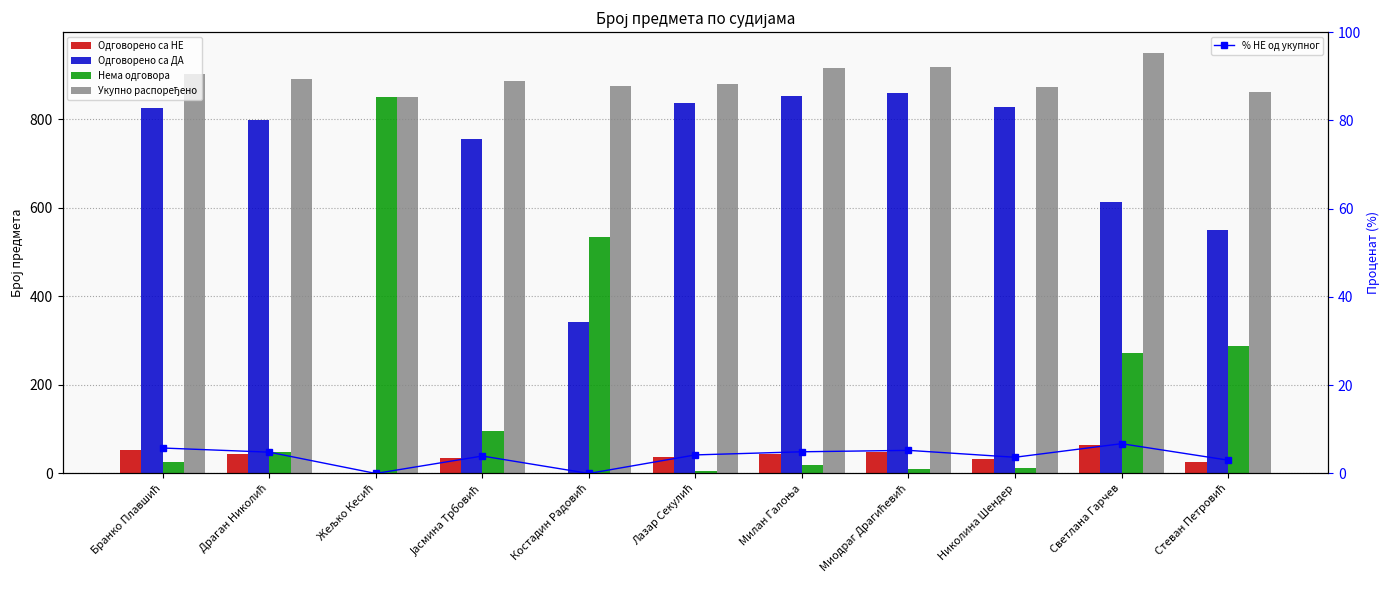

Does the chart contain any negative values?

No